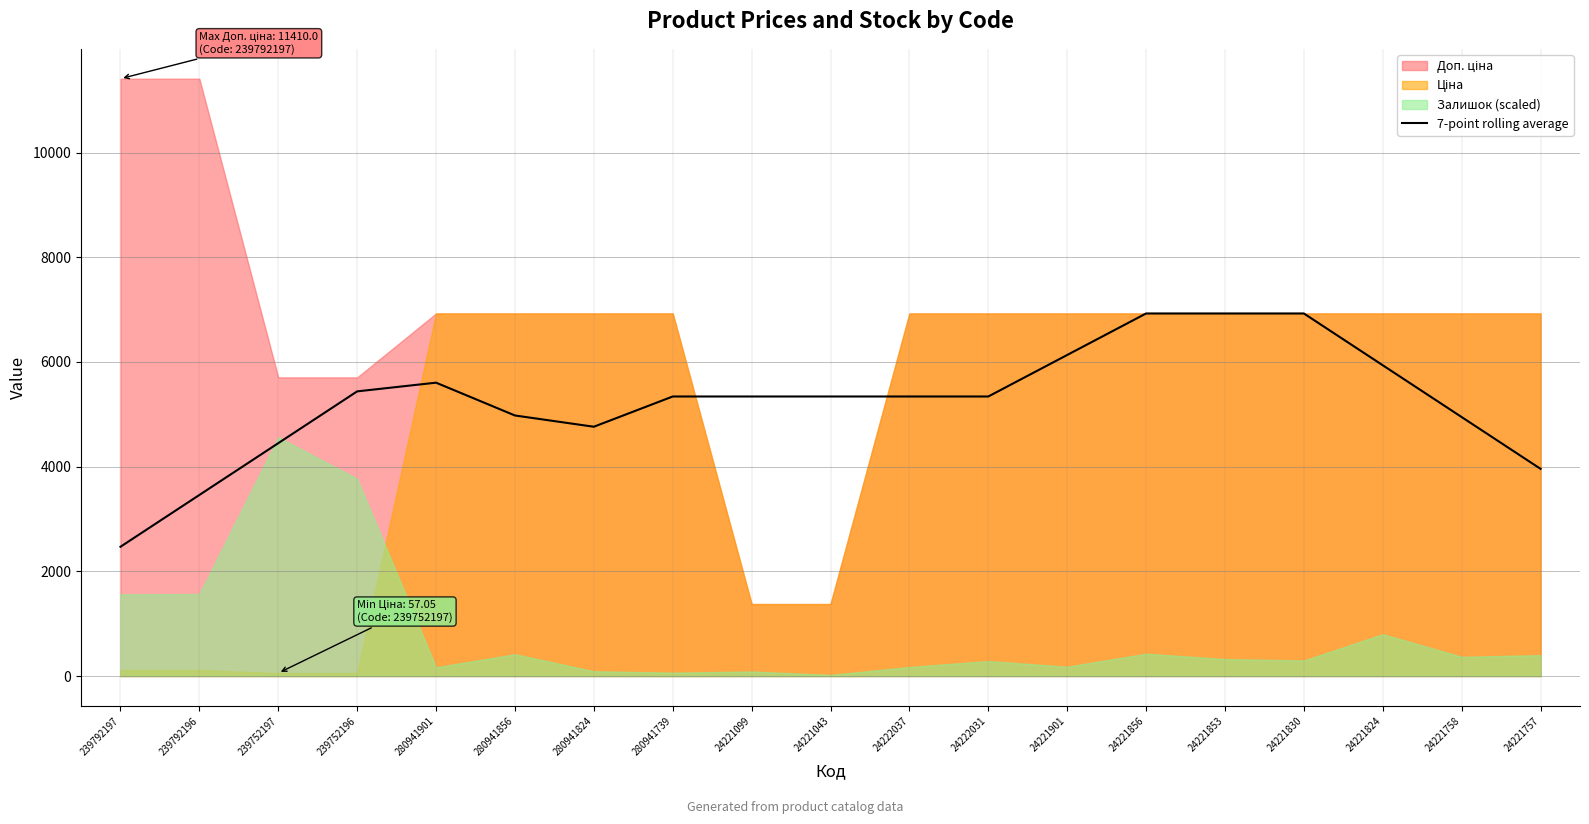

At which label is the value closest to 4697?

280941824